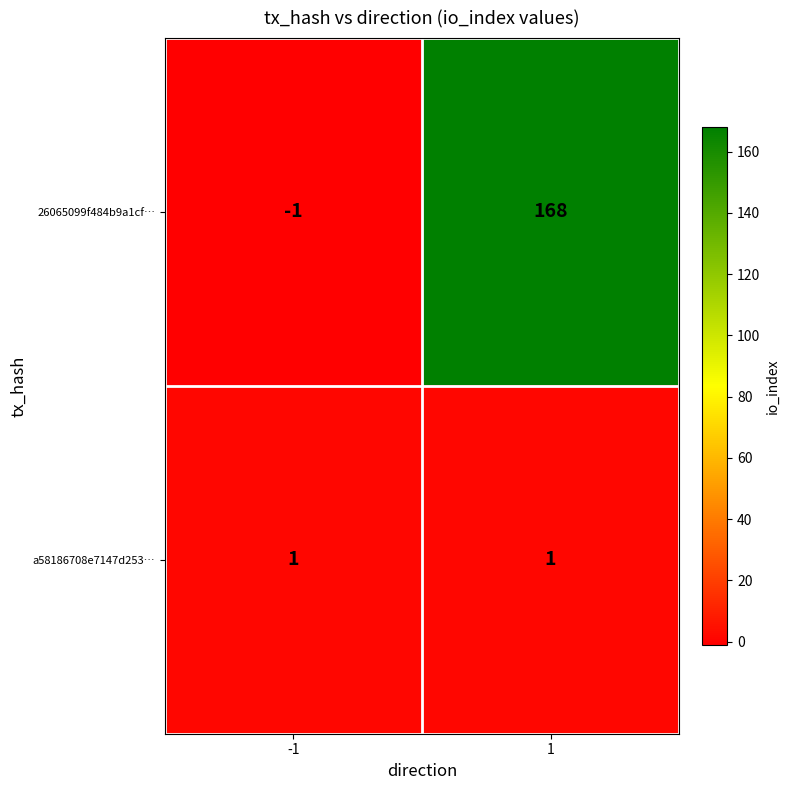

The 26065099f484b9a1cf… series shows -1 at -1. True or false?

True